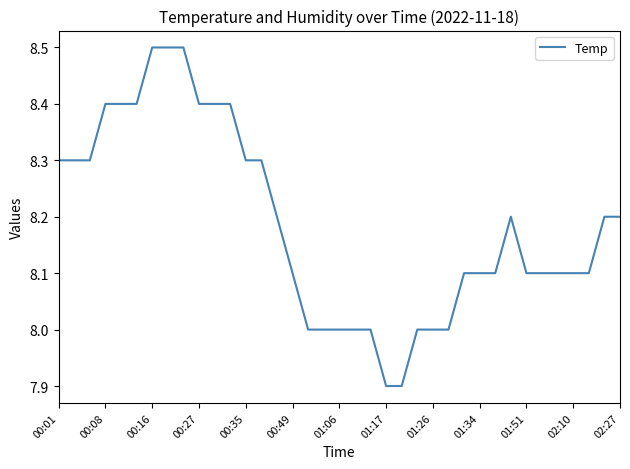

What is the maximum value shown in the chart?

8.5